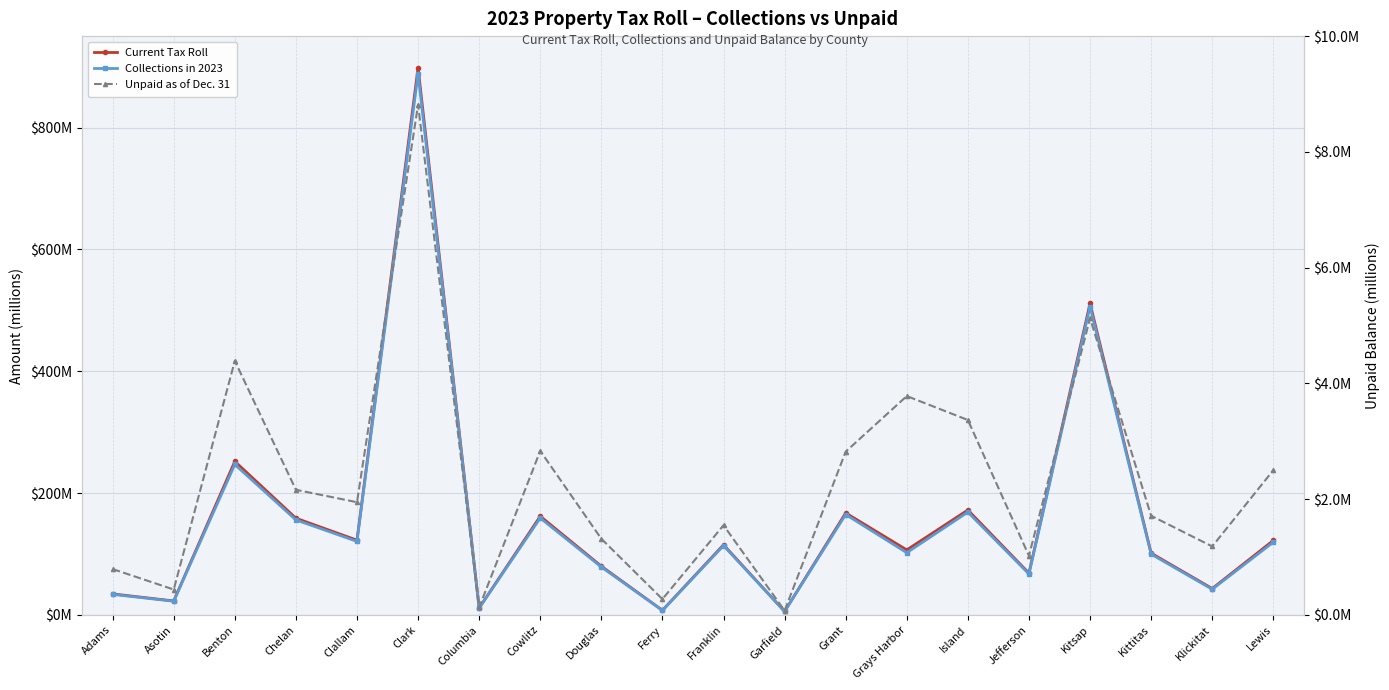

Is the value of Unpaid as of Dec. 31 at Benton greater than the value of Current Tax Roll at Franklin?

No